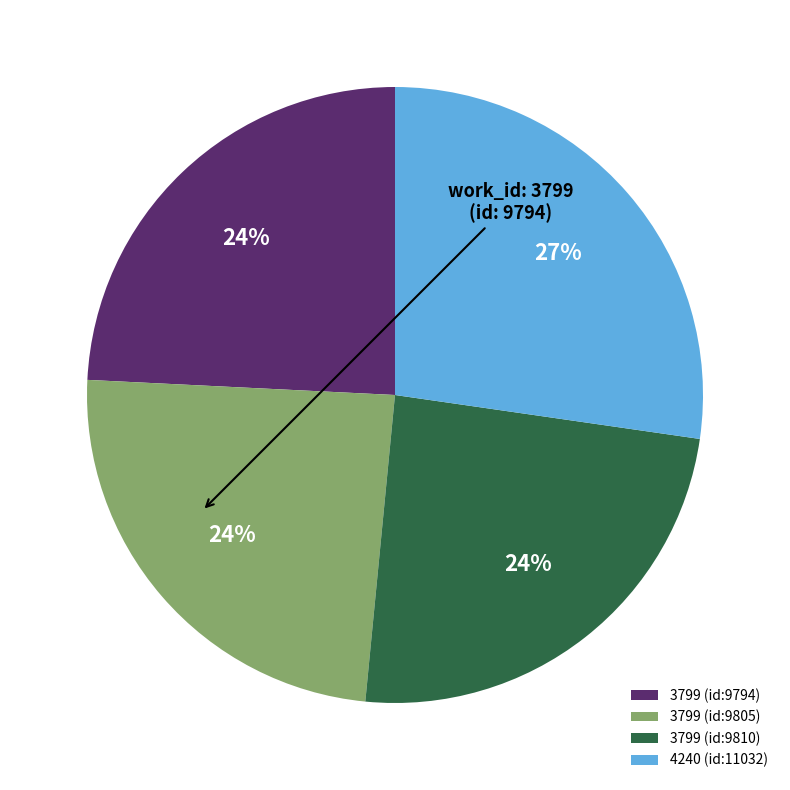

To the nearest percent, what is the average slice percentage?

25%